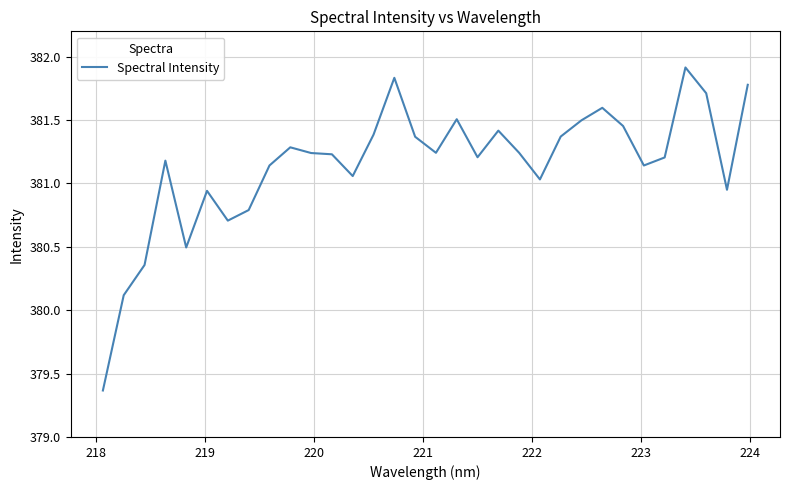

What is the greatest value displayed?

381.9